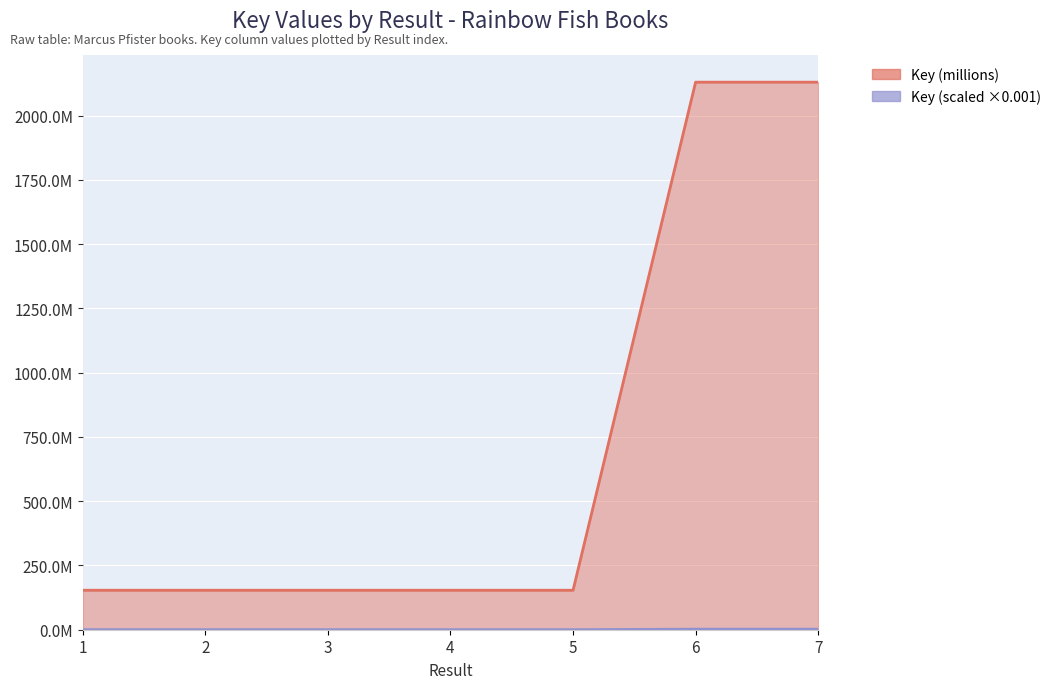

What is the average value?

718.4